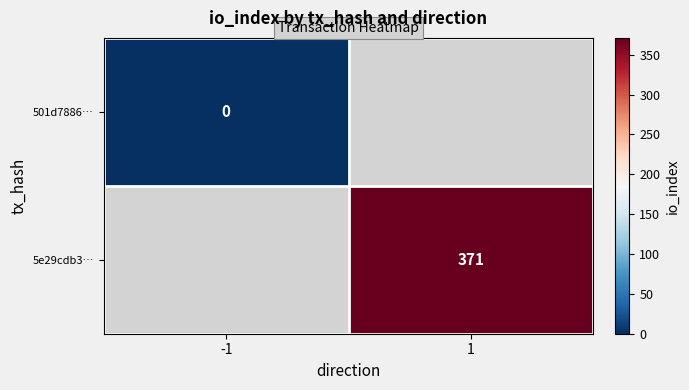

True or false: 5e29cdb3… has a value of 626 at 1.

False